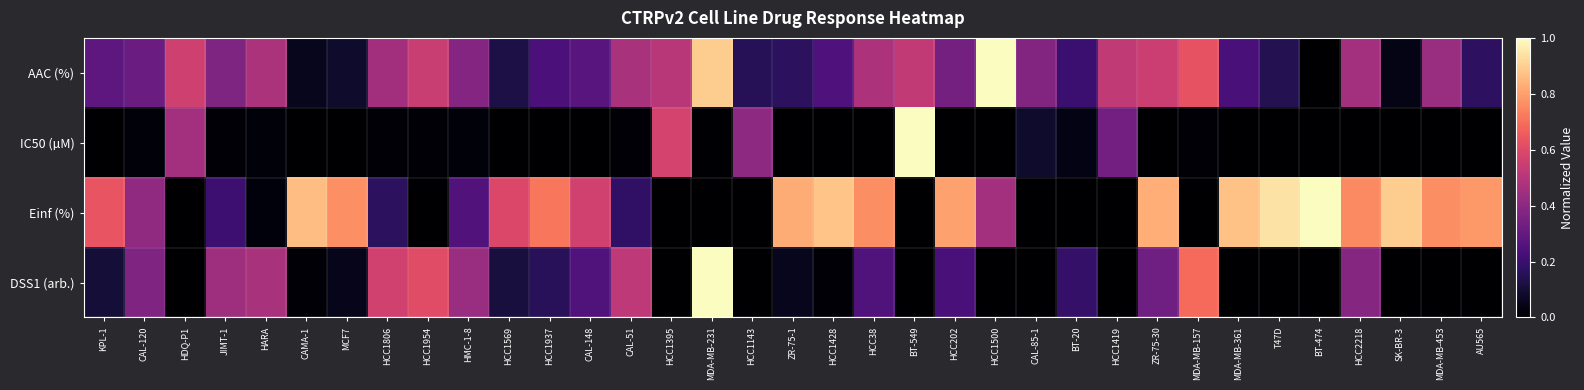

What is the total value across all series at HCC38?

1.5